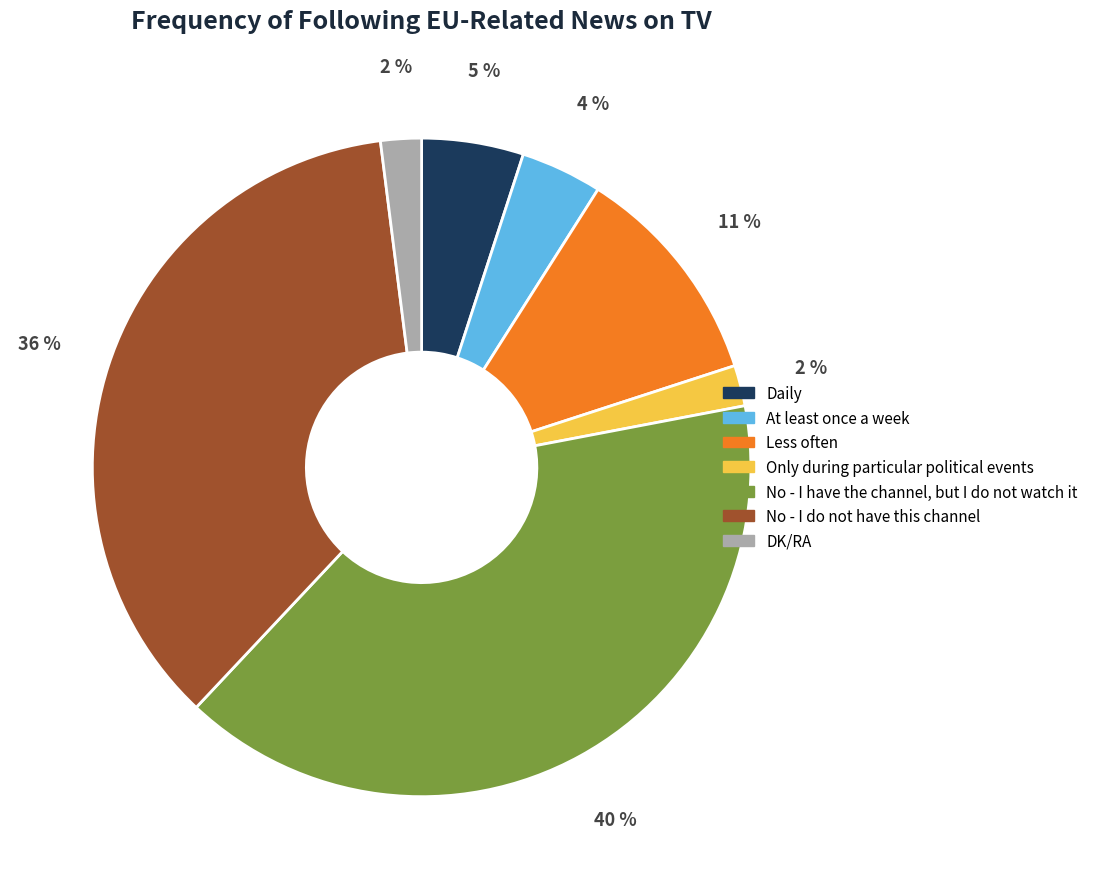

Is there a majority slice in this chart?

No